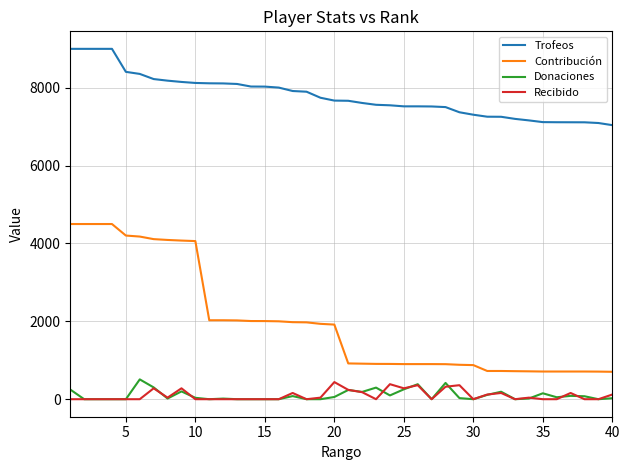

How many lines are shown in the chart?

4